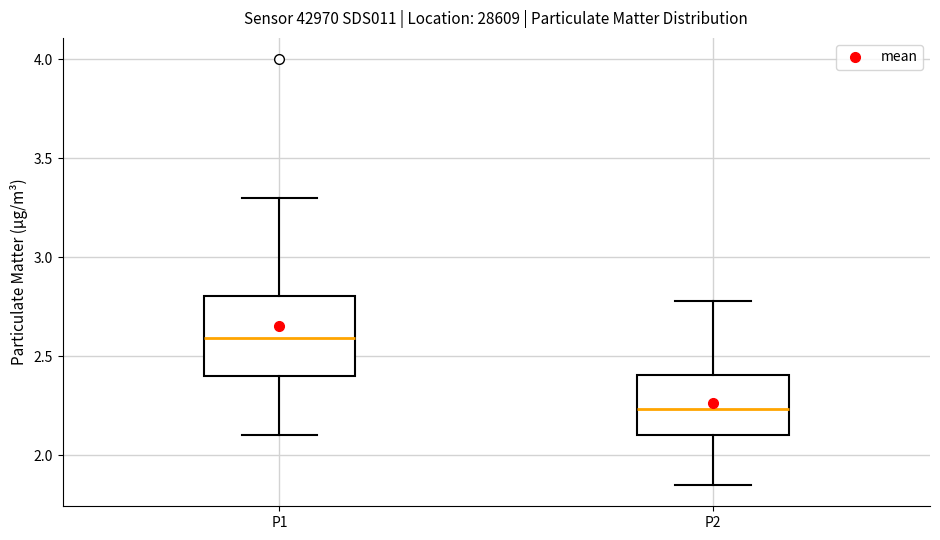

Which box is the tallest, from its lower edge to its upper edge?

P1